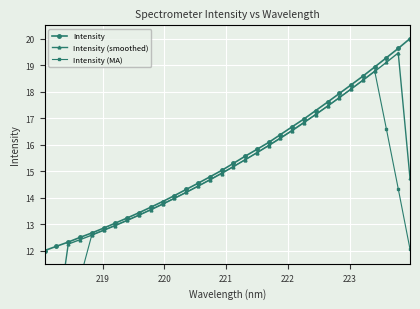

Which series has the largest range (max minus min)?

Intensity (smoothed)